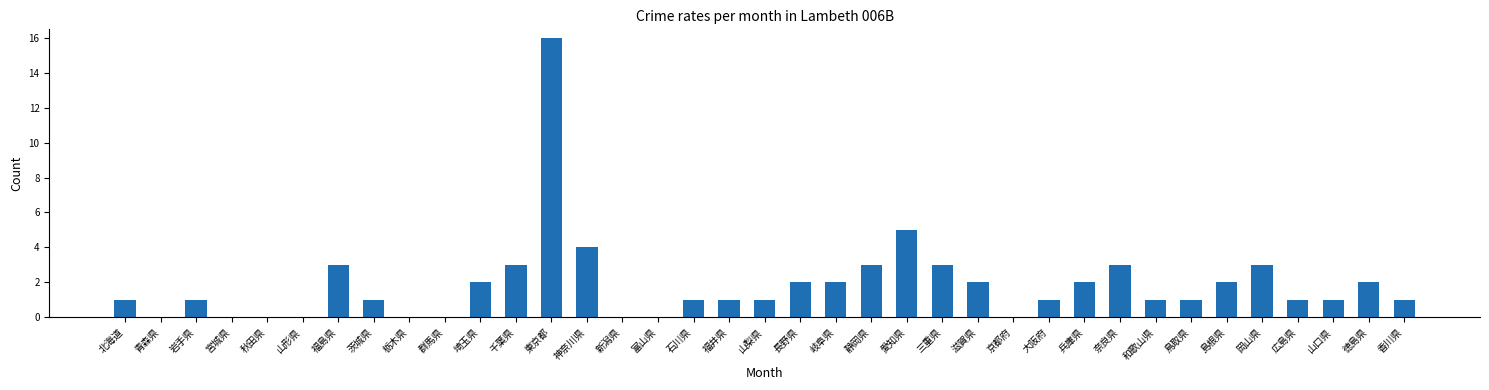

Are the bars grouped side by side (vs. stacked)?

No